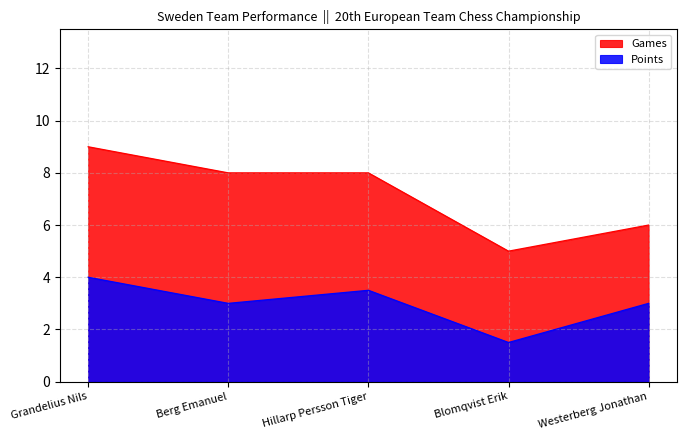

Reading left to right, list all the values displayed in this chart.

Points: 4.0	3.0	3.5	1.5	3.0
Games: 9.0	8.0	8.0	5.0	6.0